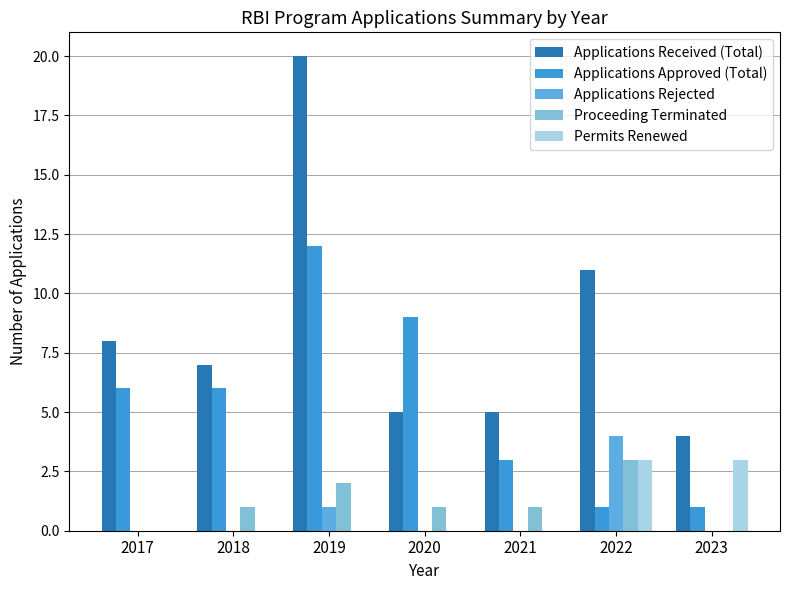

At which category is the sum across all series the highest?

2019